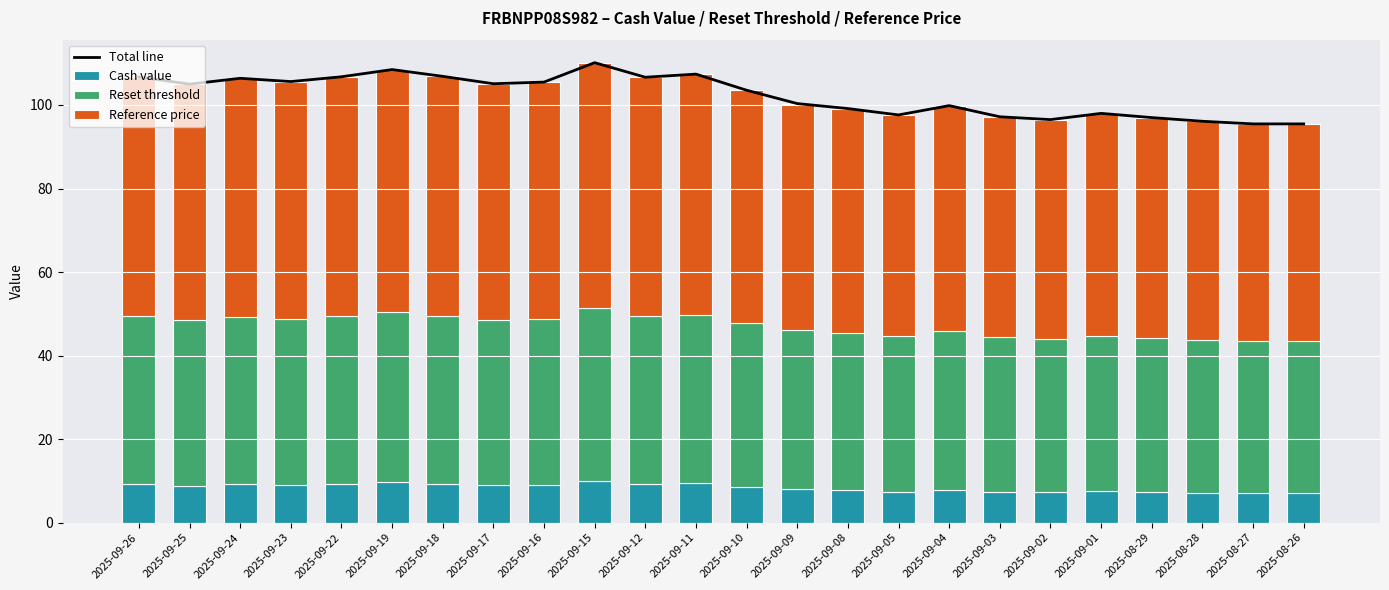

Reading right to left, transcribe all the data shown in this chart.

Total line: 2025-08-26=95.5	2025-08-27=95.5	2025-08-28=96.1	2025-08-29=97.0	2025-09-01=98.0	2025-09-02=96.5	2025-09-03=97.2	2025-09-04=99.8	2025-09-05=97.6	2025-09-08=99.1	2025-09-09=100.3	2025-09-10=103.5	2025-09-11=107.4	2025-09-12=106.6	2025-09-15=110.1	2025-09-16=105.5	2025-09-17=105.1	2025-09-18=106.9	2025-09-19=108.5	2025-09-22=106.8	2025-09-23=105.6	2025-09-24=106.4	2025-09-25=105.0	2025-09-26=106.7
Cash value: 2025-08-26=7.1	2025-08-27=7.1	2025-08-28=7.2	2025-08-29=7.4	2025-09-01=7.5	2025-09-02=7.2	2025-09-03=7.4	2025-09-04=7.9	2025-09-05=7.5	2025-09-08=7.8	2025-09-09=8.0	2025-09-10=8.6	2025-09-11=9.5	2025-09-12=9.3	2025-09-15=10.1	2025-09-16=9.0	2025-09-17=8.9	2025-09-18=9.3	2025-09-19=9.6	2025-09-22=9.2	2025-09-23=9.0	2025-09-24=9.2	2025-09-25=8.8	2025-09-26=9.2
Reset threshold: 2025-08-26=36.4	2025-08-27=36.4	2025-08-28=36.6	2025-08-29=36.9	2025-09-01=37.2	2025-09-02=36.8	2025-09-03=37.0	2025-09-04=37.9	2025-09-05=37.1	2025-09-08=37.6	2025-09-09=38.0	2025-09-10=39.1	2025-09-11=40.3	2025-09-12=40.1	2025-09-15=41.2	2025-09-16=39.7	2025-09-17=39.6	2025-09-18=40.2	2025-09-19=40.7	2025-09-22=40.2	2025-09-23=39.8	2025-09-24=40.0	2025-09-25=39.6	2025-09-26=40.2
Reference price: 2025-08-26=52.0	2025-08-27=52.0	2025-08-28=52.3	2025-08-29=52.7	2025-09-01=53.2	2025-09-02=52.5	2025-09-03=52.8	2025-09-04=54.1	2025-09-05=53.0	2025-09-08=53.8	2025-09-09=54.3	2025-09-10=55.8	2025-09-11=57.6	2025-09-12=57.3	2025-09-15=58.9	2025-09-16=56.8	2025-09-17=56.6	2025-09-18=57.4	2025-09-19=58.1	2025-09-22=57.4	2025-09-23=56.8	2025-09-24=57.2	2025-09-25=56.6	2025-09-26=57.4